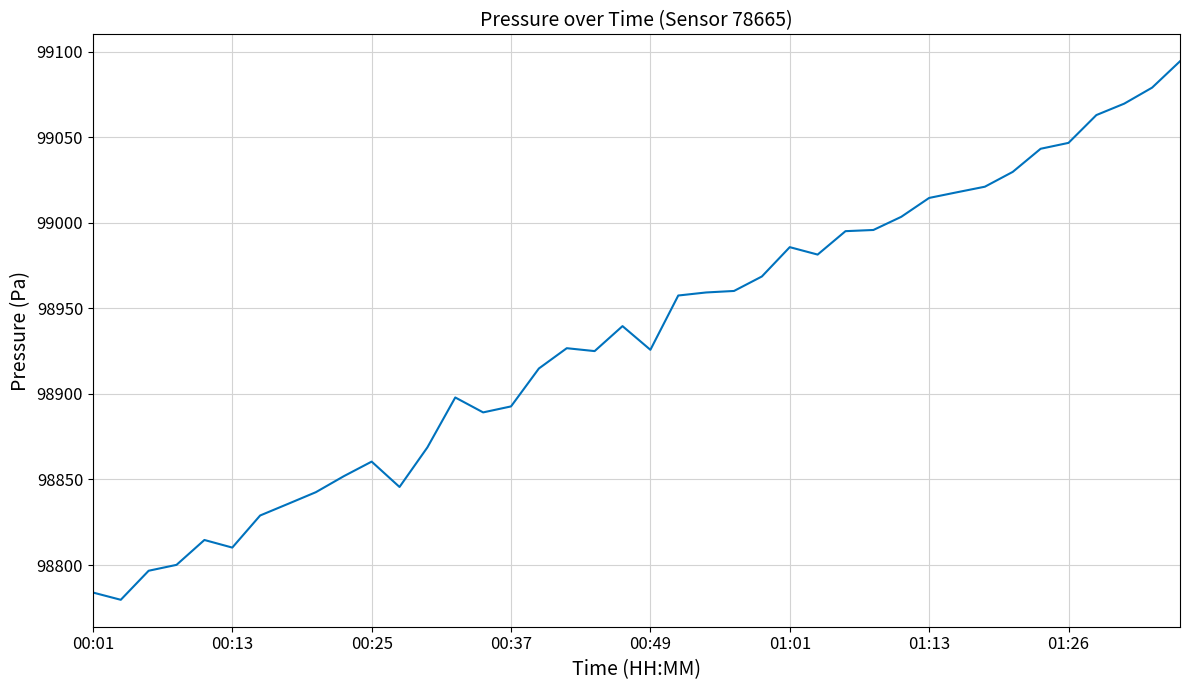

What is the greatest value displayed?

99094.3